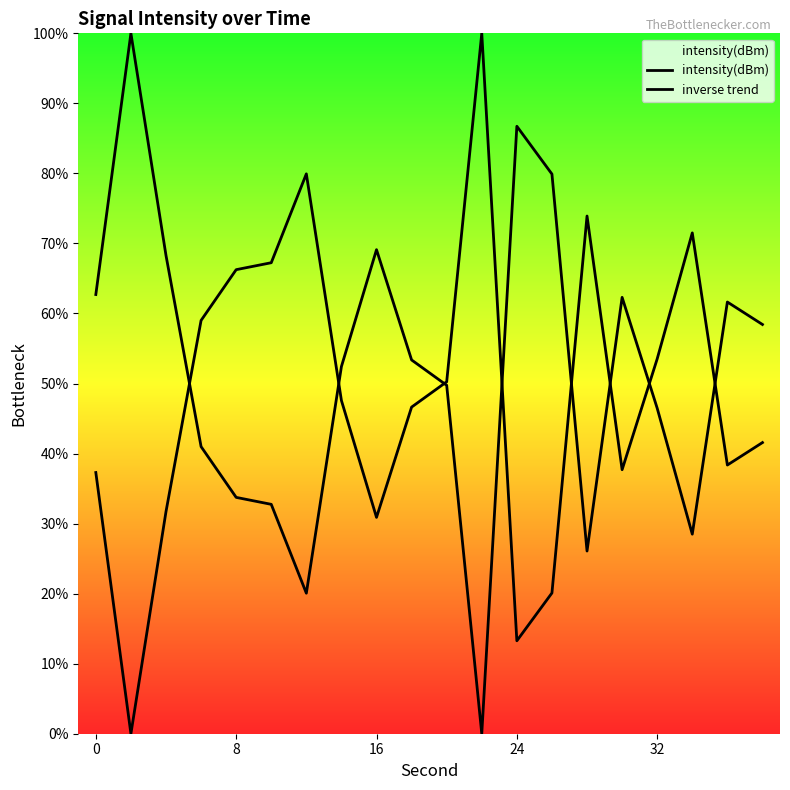

What is the sum of all intensity(dBm) values?

1033.3